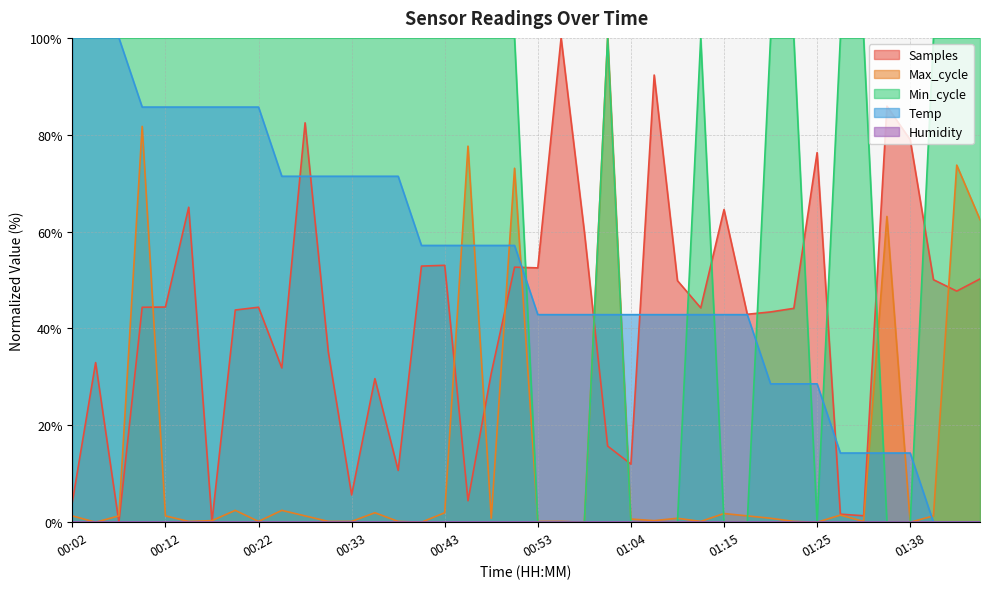

How many data points in Samples are above 44?

22